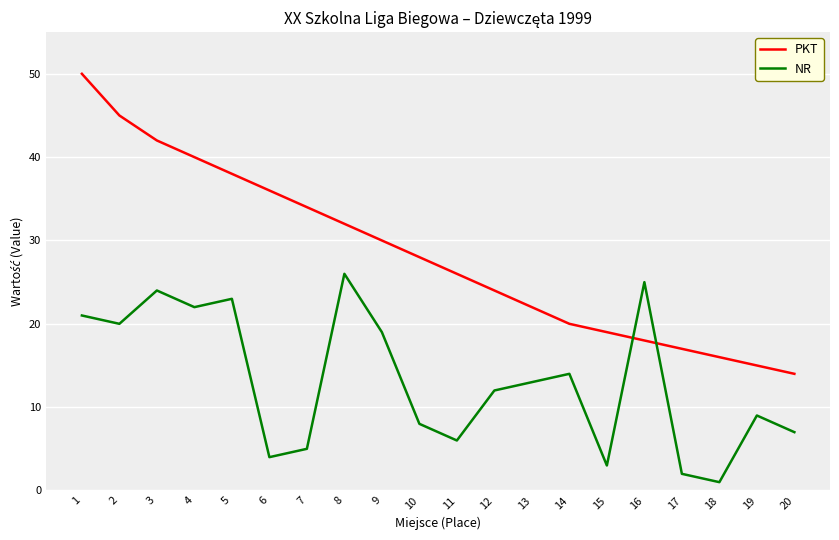

How many categories are shown in the chart?

20